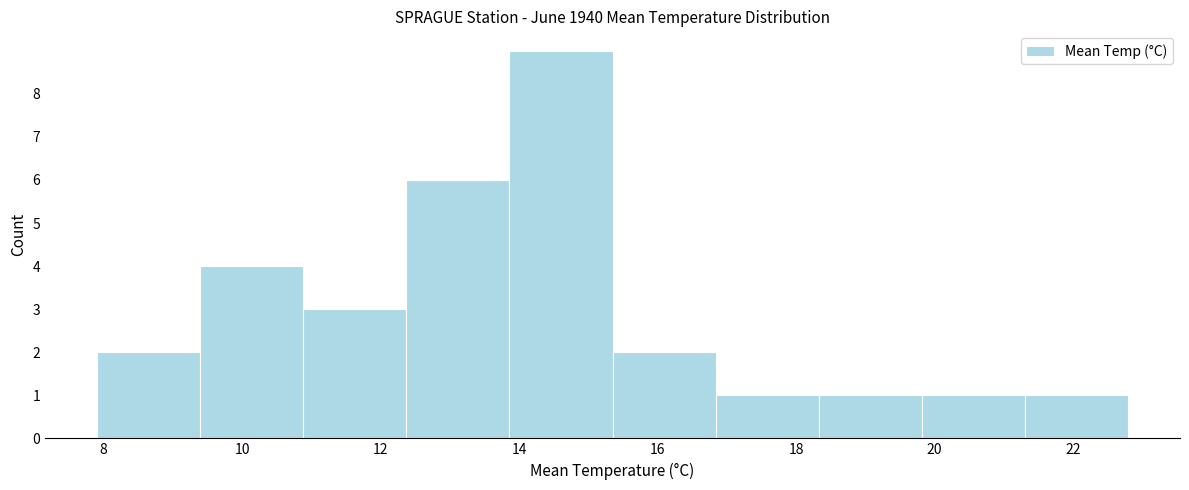

Reading left to right, transcribe this chart: for each bar, give the range it covers on the x-axis and its height. Neither the bar edges nor the heights are printed on the chart, so give them approximately, as read against the axes.

8.0 to 9.4: 2
9.4 to 10.8: 4
10.8 to 12.4: 3
12.4 to 13.8: 6
13.8 to 15.4: 9
15.4 to 16.8: 2
16.8 to 18.4: 1
18.4 to 19.8: 1
19.8 to 21.4: 1
21.4 to 22.8: 1